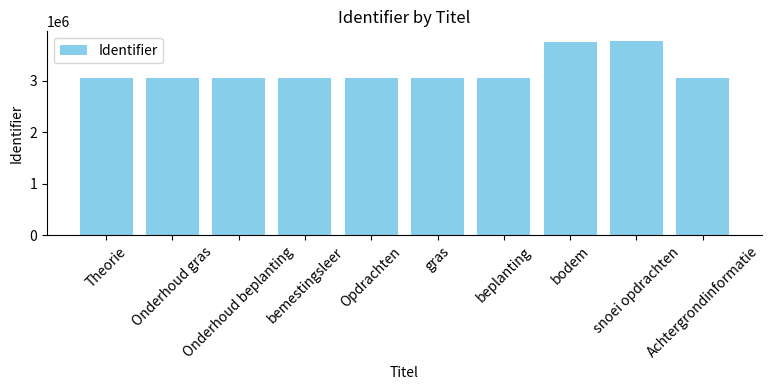

Where does the data first go above 3047512?

bemestingsleer